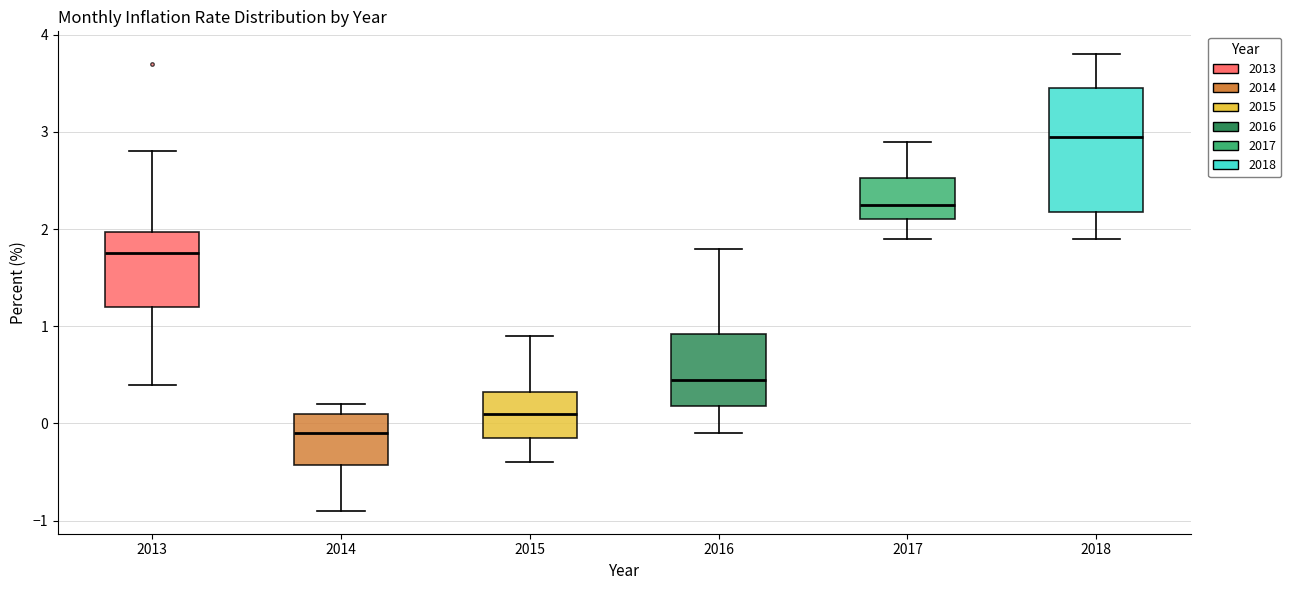

Comparing the boxes themselves (not the whiskers), which one is the tallest?

2018